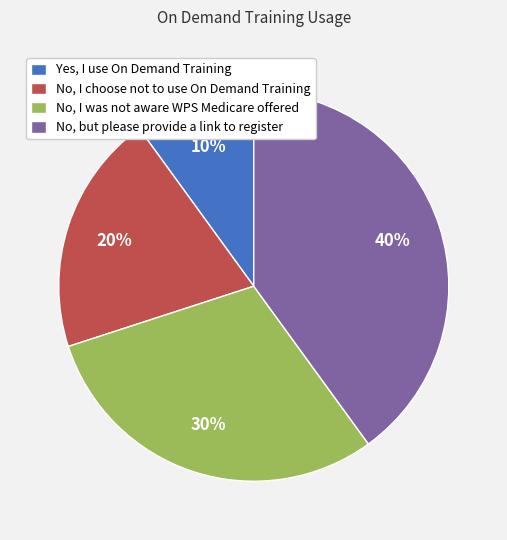

To the nearest percent, what percentage of the pie is Yes, I use On Demand Training?

10%